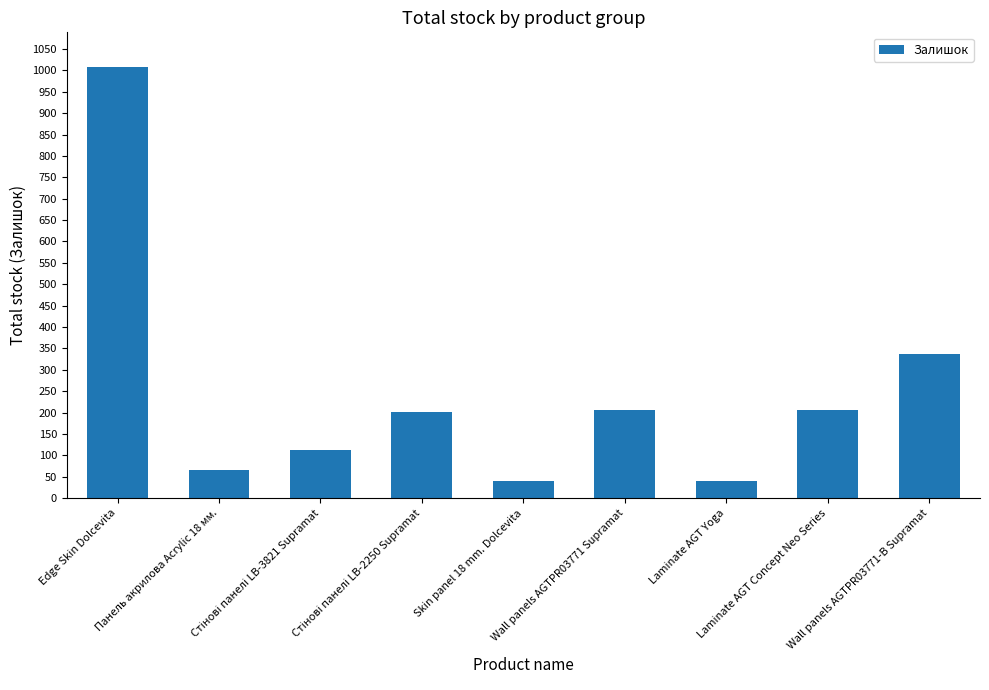

What is the label of the 8th bar from the left?

Laminate AGT Concept Neo Series